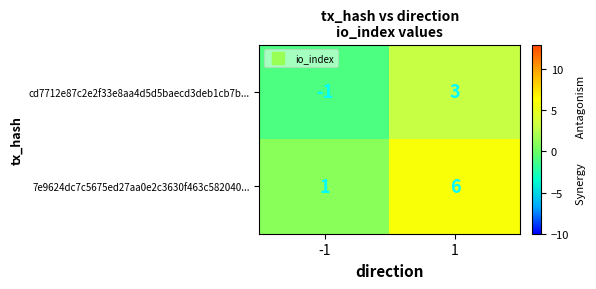

Reading left to right, list all the values displayed in this chart.

cd7712e87c2e2f33e8aa4d5d5baecd3deb1cb7b...: -1	3
7e9624dc7c5675ed27aa0e2c3630f463c582040...: 1	6